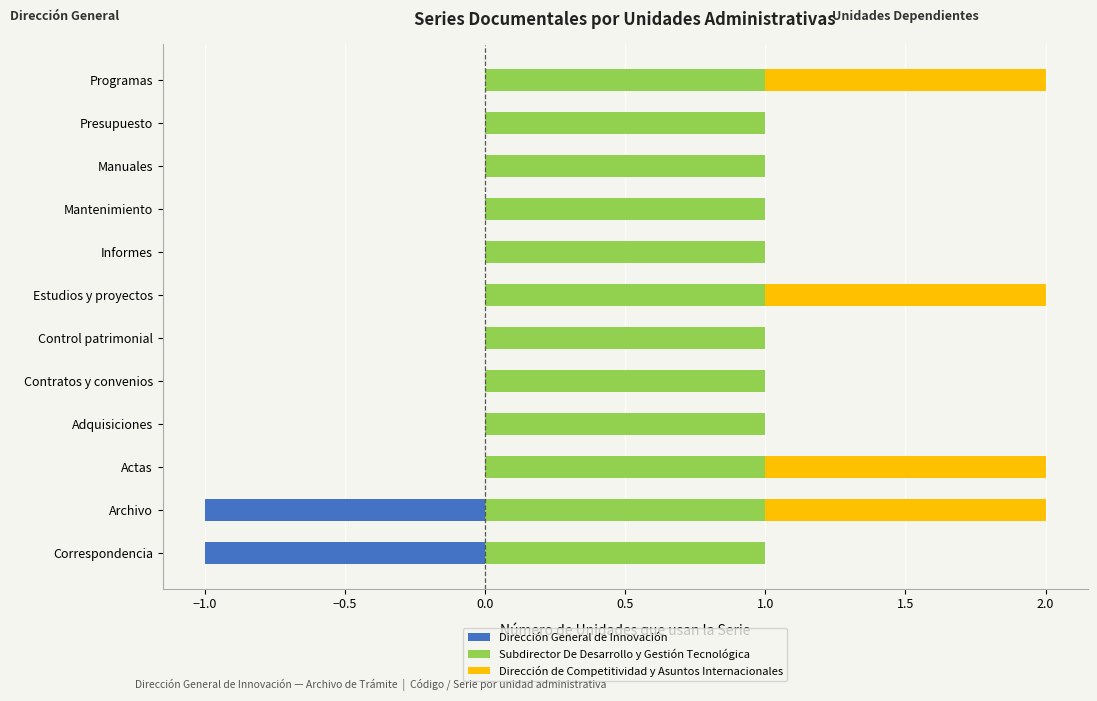

Is it true that Subdirector De Desarrollo y Gestión Tecnológica equals 0.3 at 1.5?

False